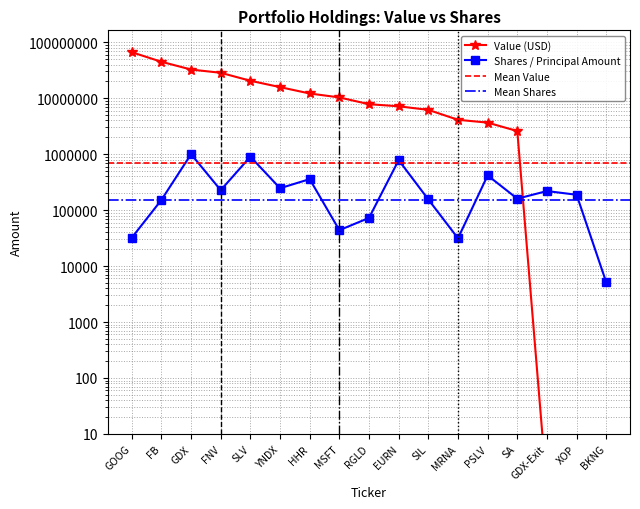

What is the average value of the Value series?

15424235